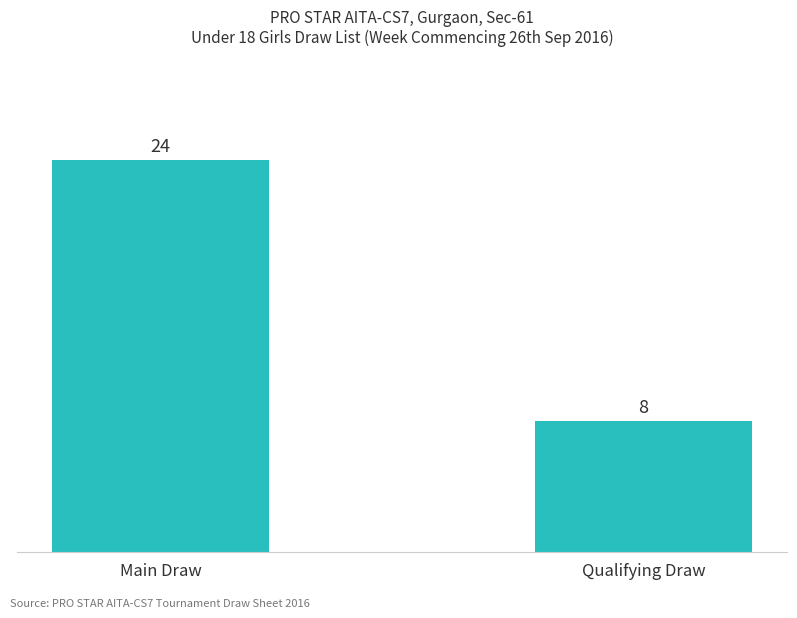

The chart shows a value of 38 at Main Draw. True or false?

False